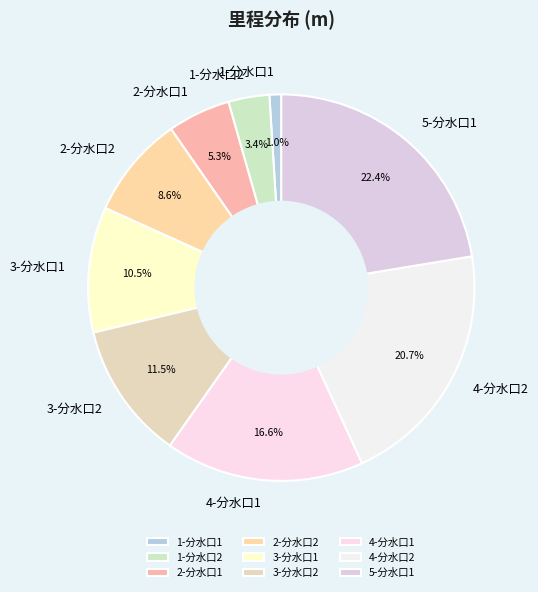

Rank the categories by value from lowest to highest.

1-分水口1, 1-分水口2, 2-分水口1, 2-分水口2, 3-分水口1, 3-分水口2, 4-分水口1, 4-分水口2, 5-分水口1